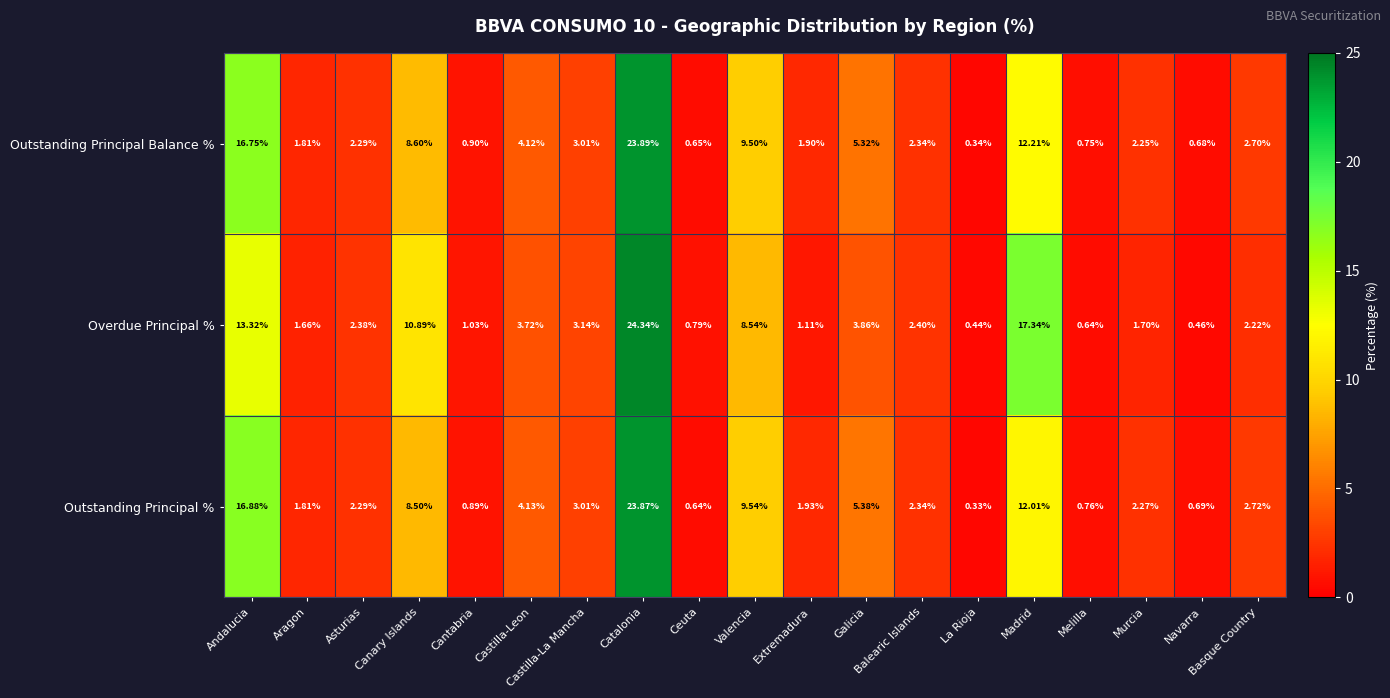

How many values in the Overdue Principal % series exceed 2?

11